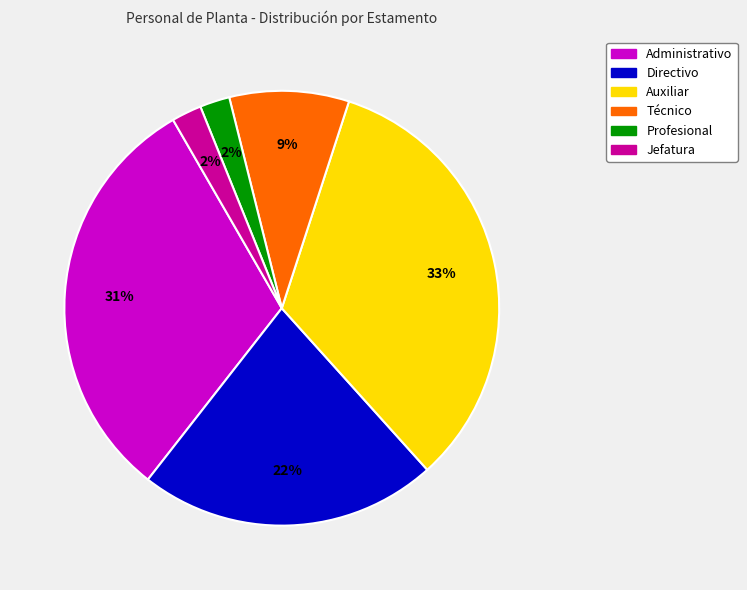

True or false: Profesional accounts for 16% of the total.

False